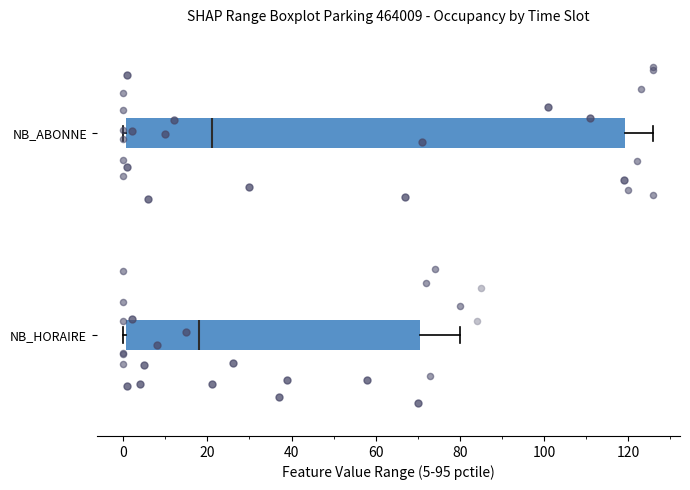

Reading bottom to top, read every box against the x-axis: the position of its median line, the range the box covers, and the ends of its whiskers. The values are not printed on the chart, so give them approximately, as read against the axis.

NB_HORAIRE: median 18, box 0 to 70, whiskers 0 (just left of the box's left edge) to 80
NB_ABONNE: median 22, box 0 to 120, whiskers 0 (just left of the box's left edge) to 126